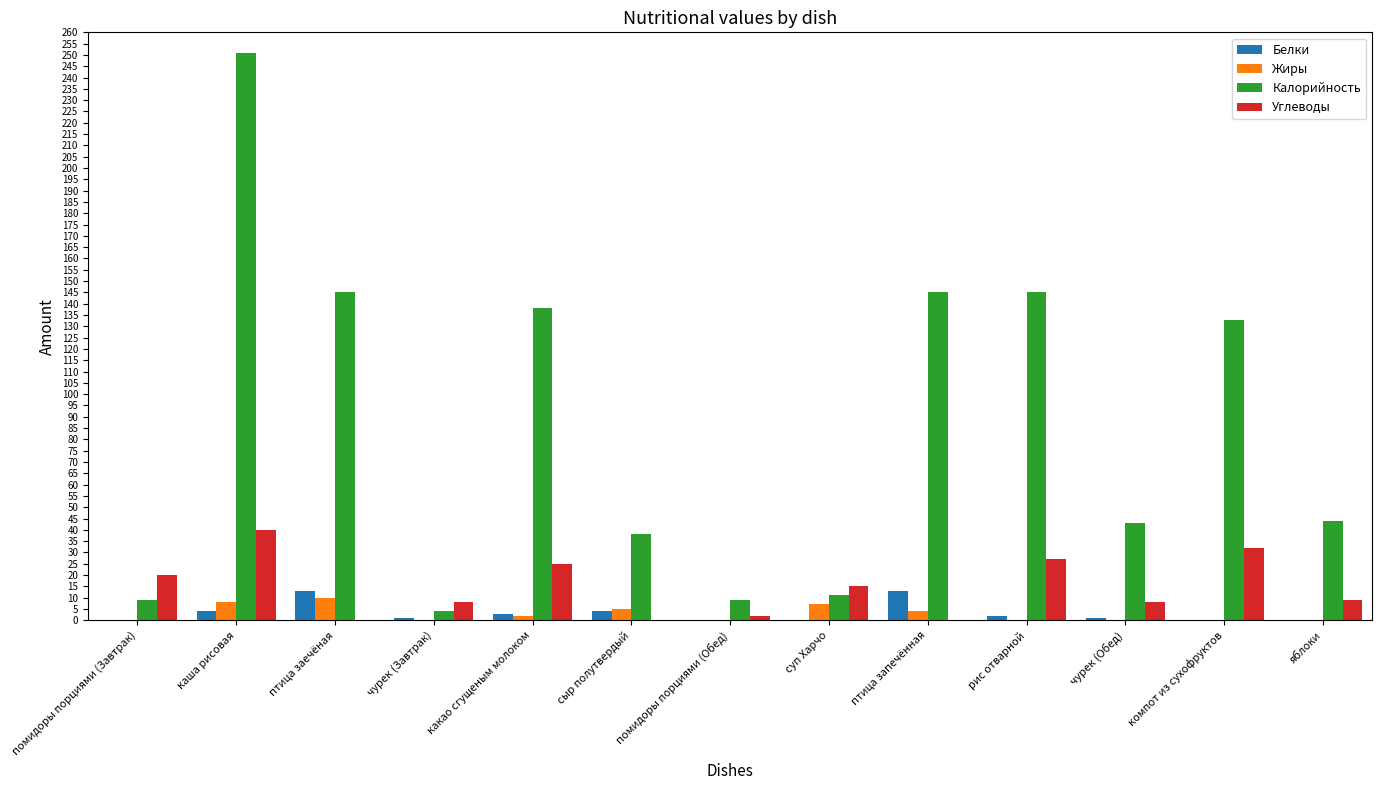

Is the value of Жиры at компот из сухофруктов greater than the value of Калорийность at какао сгущеным молоком?

No